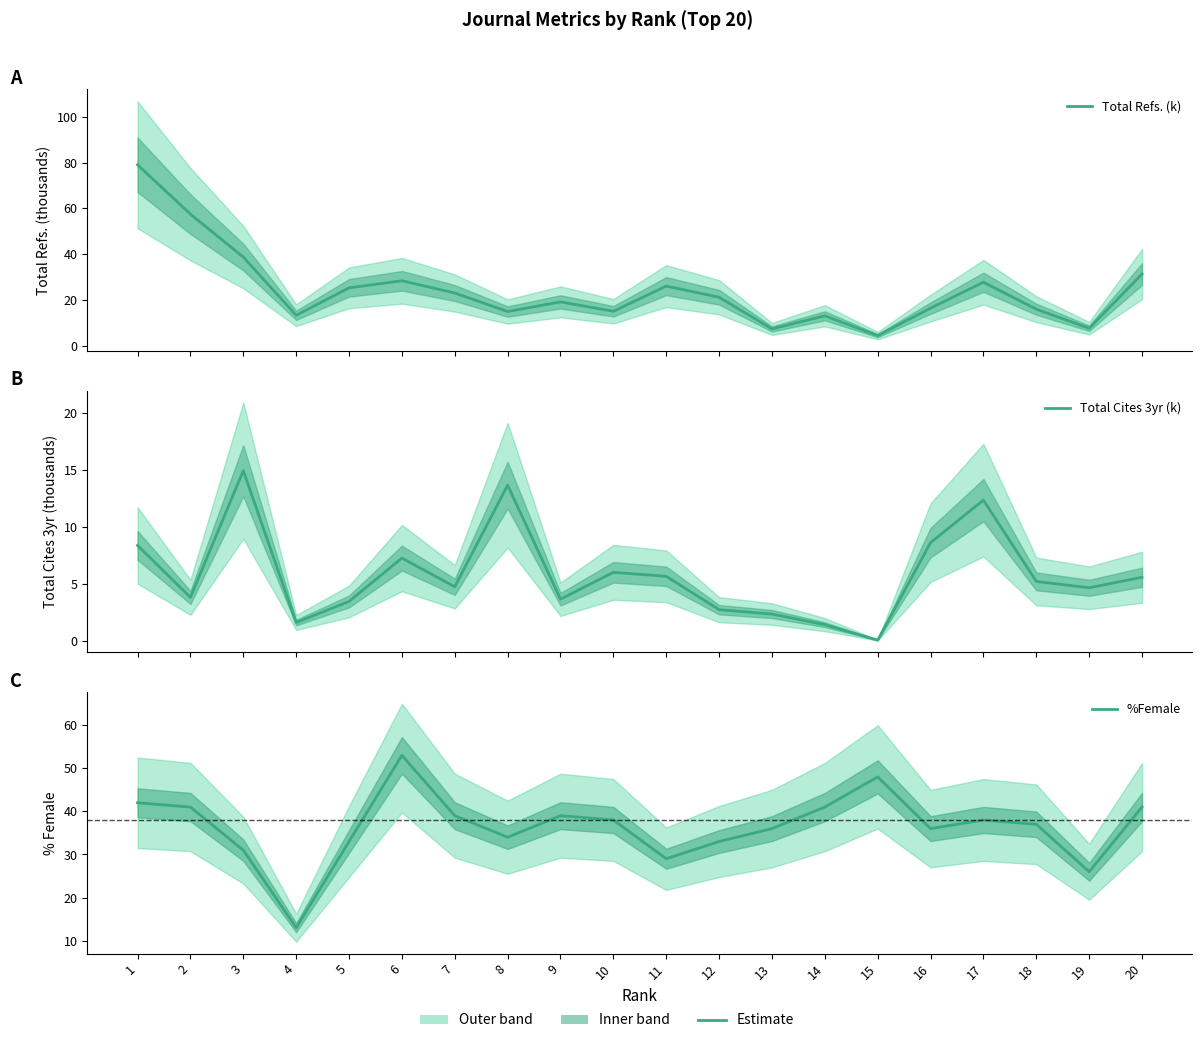

Which series has the largest range (max minus min)?

Total Refs. (k)